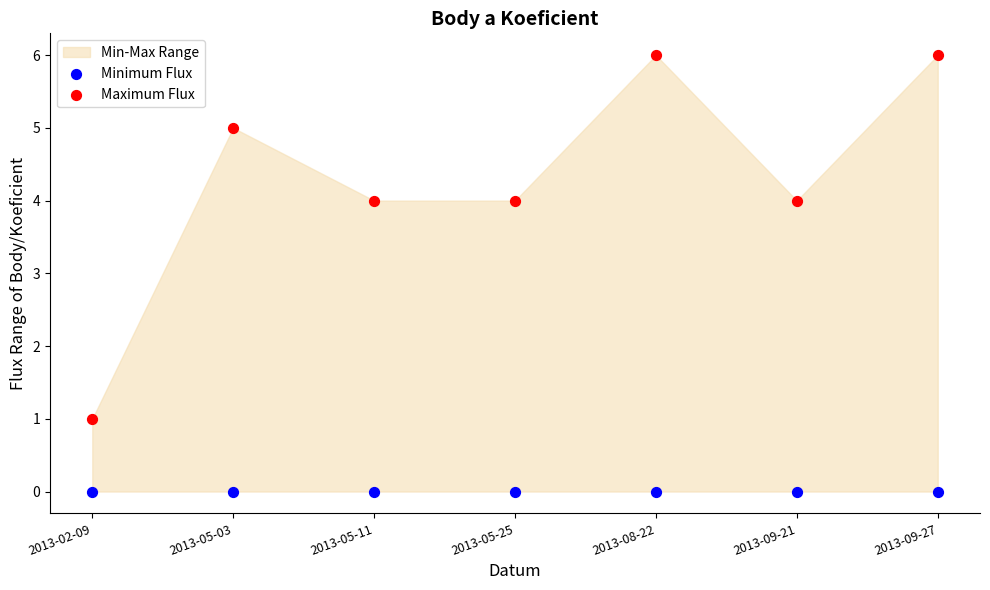

Which series reaches the maximum Y coordinate?

Maximum Flux